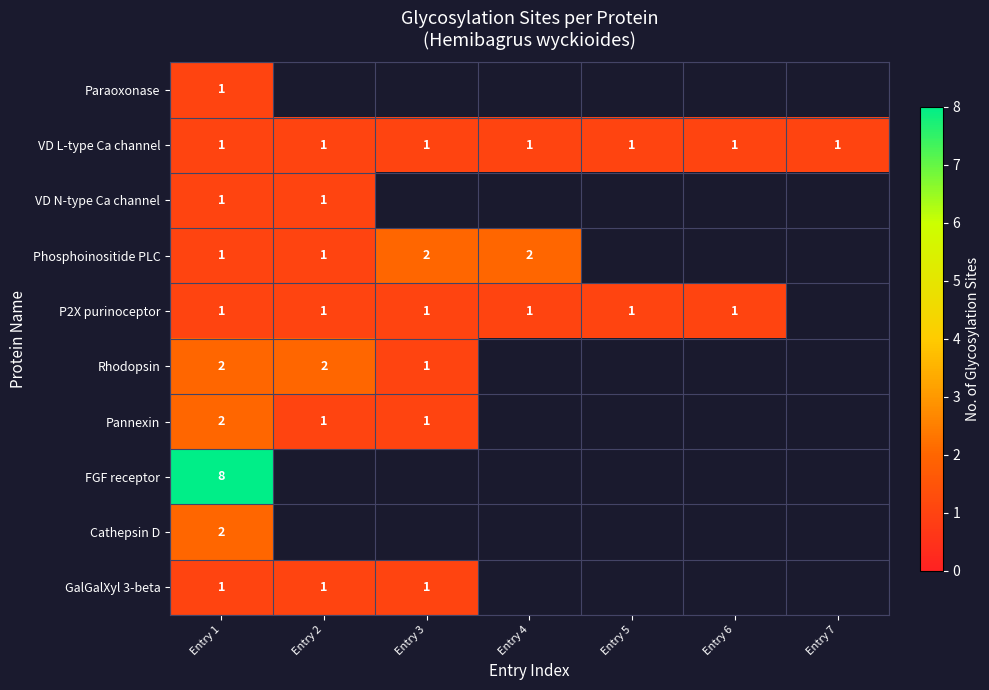

Is it true that Phosphoinositide PLC equals 1 at Entry 4?

False